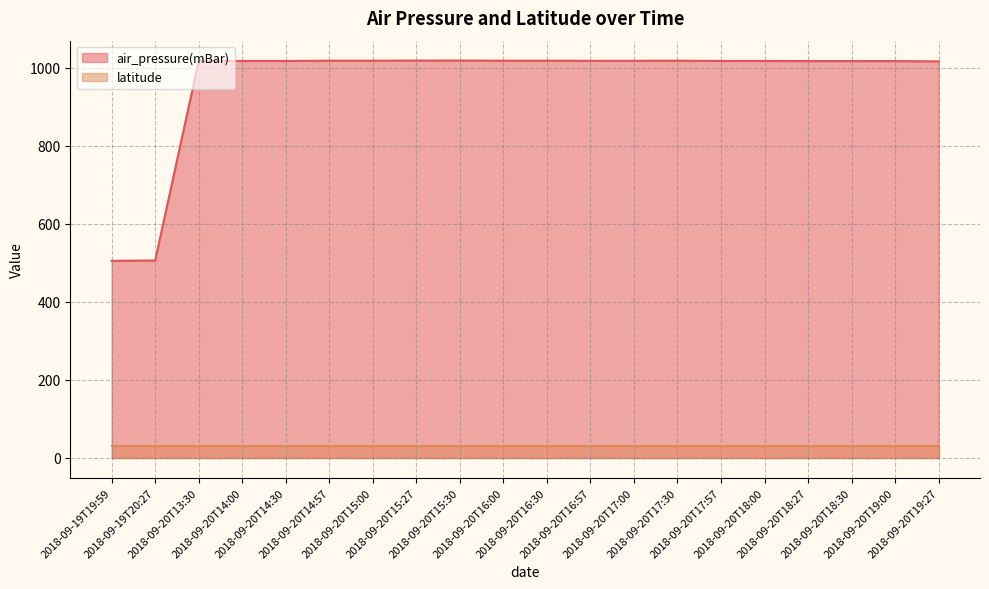

Reading left to right, what are all the values shown in this chart?

2018-09-19T19:59=504.9	2018-09-19T20:27=505.9	2018-09-20T13:30=1016.9	2018-09-20T14:00=1016.9	2018-09-20T14:30=1016.9	2018-09-20T14:57=1017.6	2018-09-20T15:00=1017.6	2018-09-20T15:27=1017.9	2018-09-20T15:30=1018.0	2018-09-20T16:00=1017.6	2018-09-20T16:30=1017.6	2018-09-20T16:57=1017.3	2018-09-20T17:00=1017.3	2018-09-20T17:30=1017.6	2018-09-20T17:57=1016.9	2018-09-20T18:00=1016.9	2018-09-20T18:27=1016.6	2018-09-20T18:30=1016.6	2018-09-20T19:00=1016.6	2018-09-20T19:27=1015.9